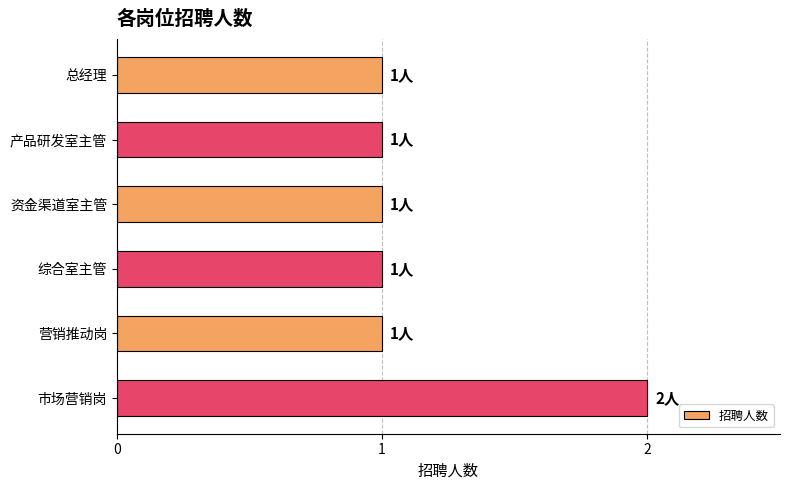

Are the bars horizontal?

Yes